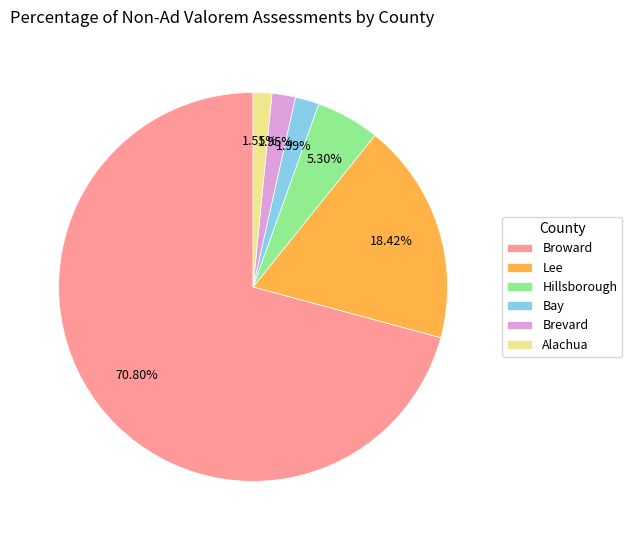

How many slices are in this pie chart?

6